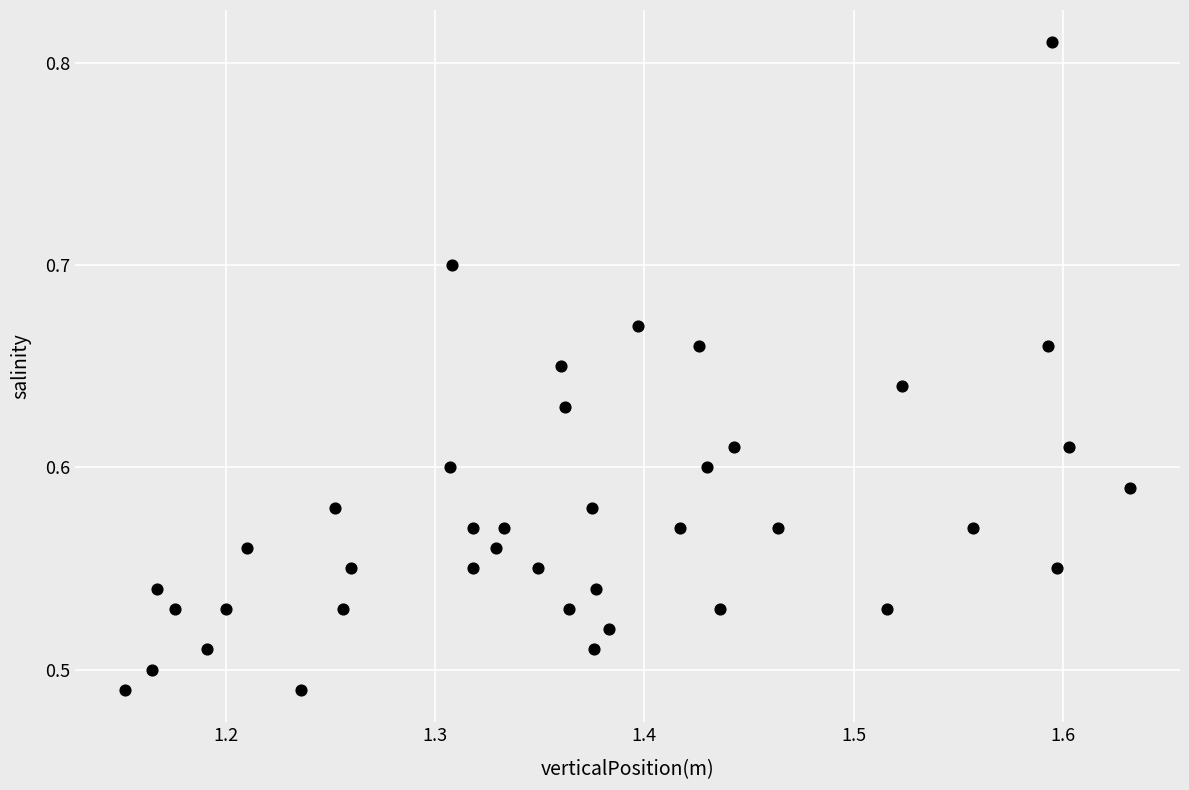

What is the range of Y values (max minus min)?

0.3